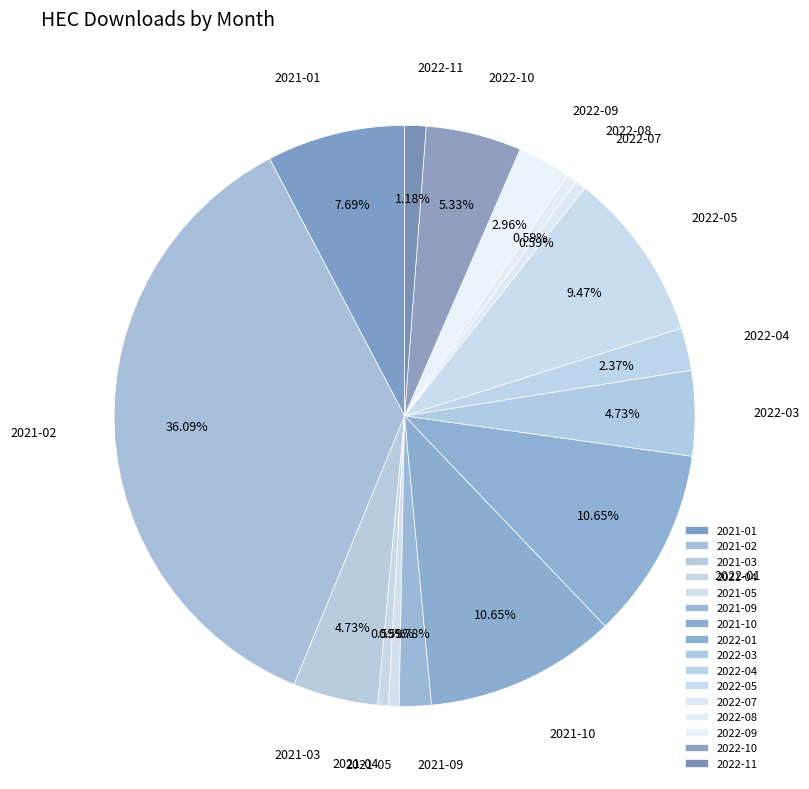

To the nearest percent, what percentage of the pie is 2021-01?

8%